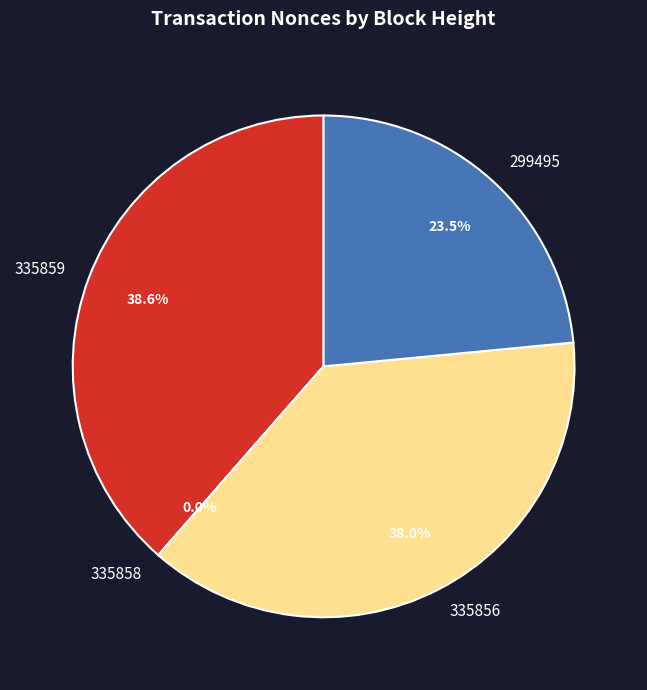

Is it true that 335859 is 39% of the pie?

True